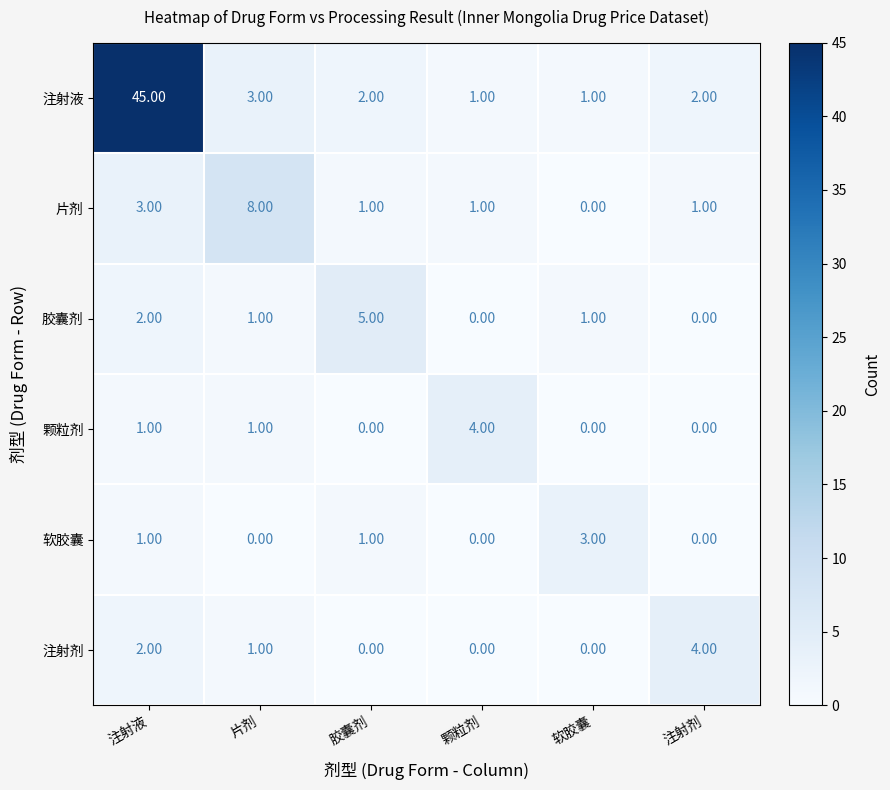

At which label does 注射液 first exceed 2?

注射液